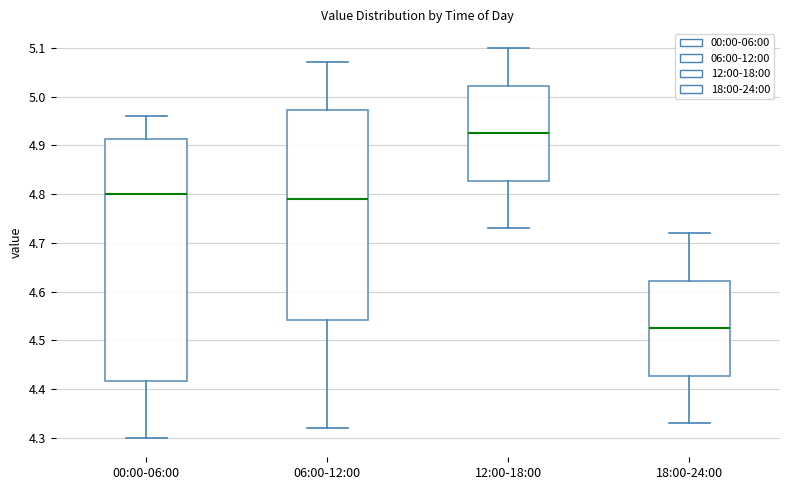

Where is the lower edge of the box for 18:00-24:00 on the y-axis? The values are not printed on the chart, so give them approximately, as read against the axis.

4.43